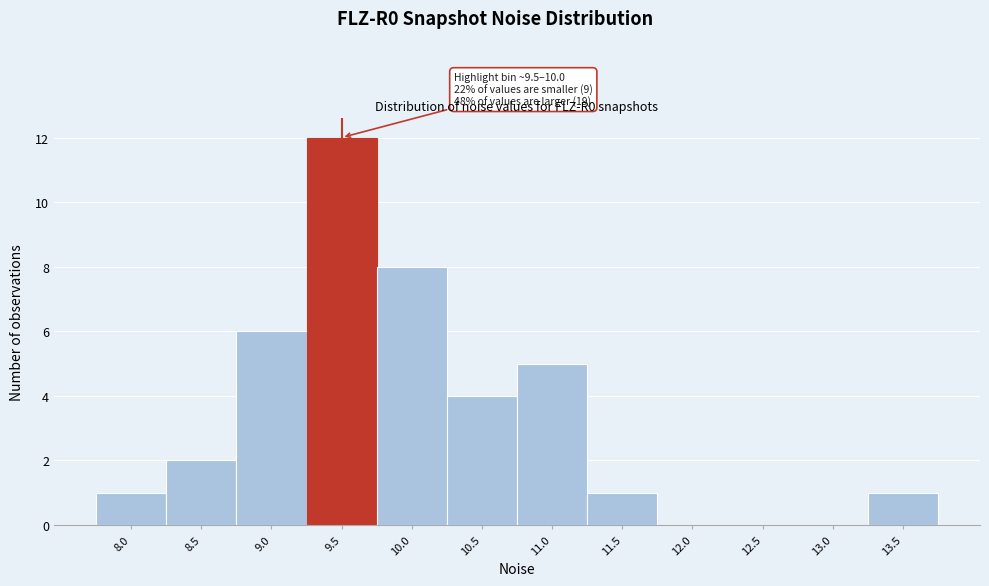

Reading left to right, extract all data points from this chart.

8.0=1	8.5=2	9.0=6	9.5=12	10.0=8	10.5=4	11.0=5	11.5=1	12.0=0	12.5=0	13.0=0	13.5=1